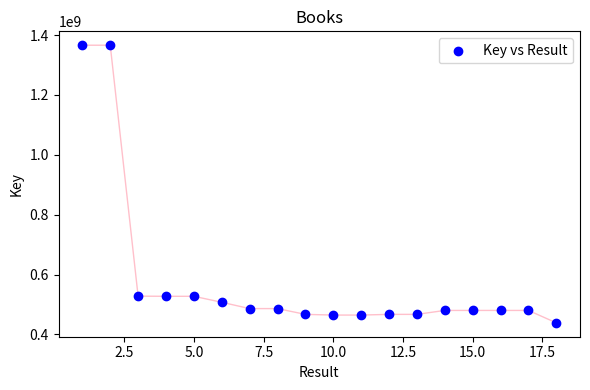

How many data points are displayed?

18